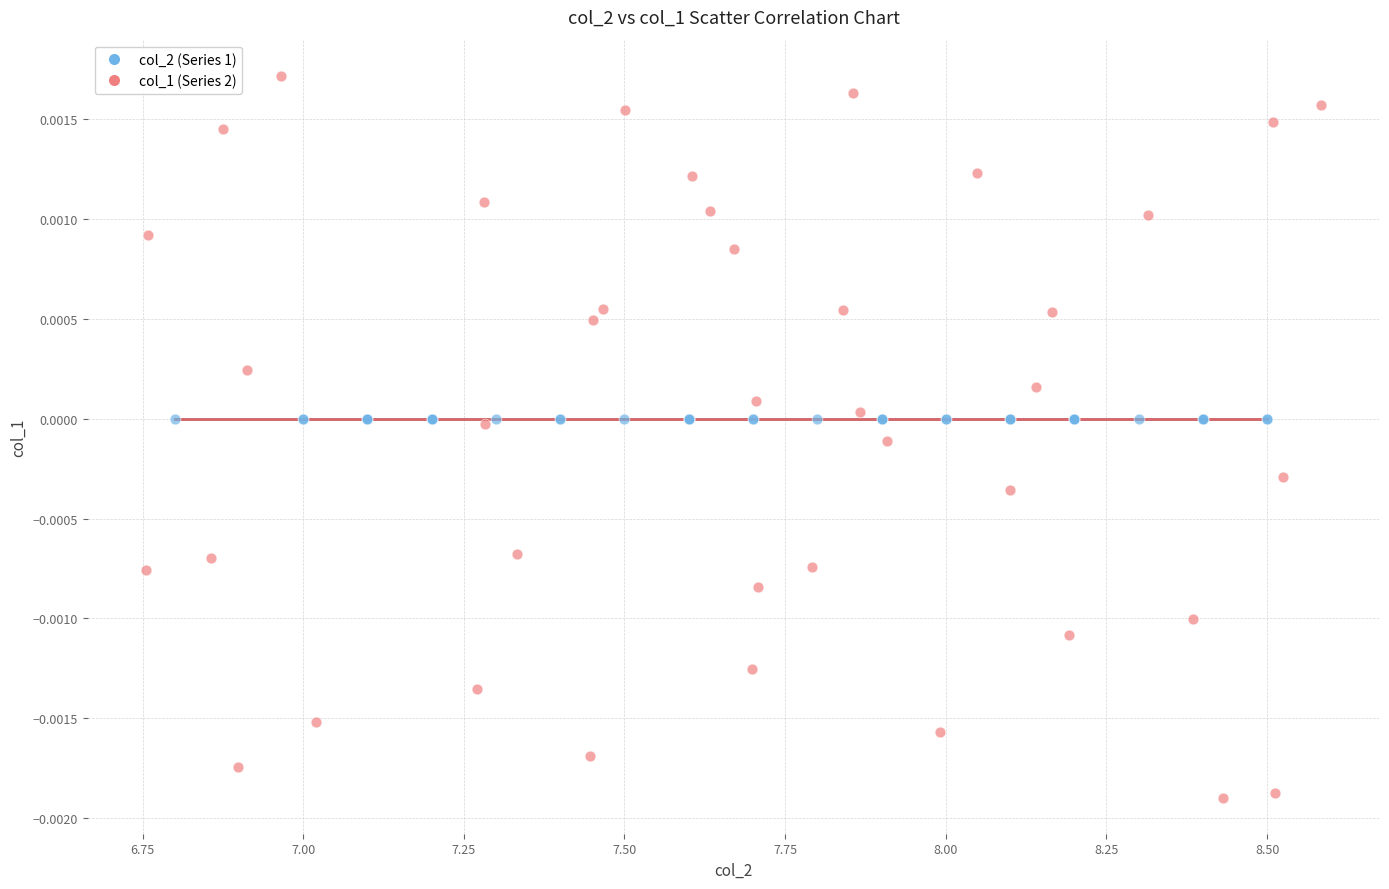

Which series reaches the maximum Y coordinate?

col_1 (Series 2)